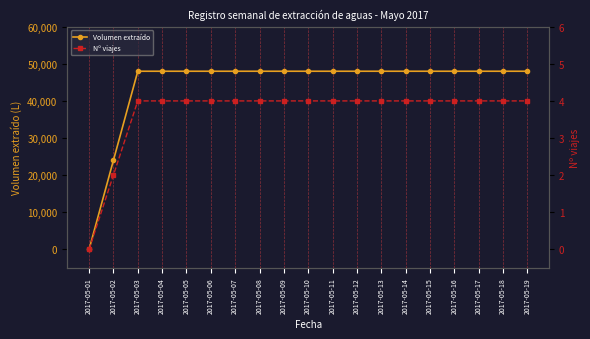

List the labels in order of Volumen extraído value, smallest first.

2017-05-01, 2017-05-02, 2017-05-03, 2017-05-04, 2017-05-05, 2017-05-06, 2017-05-07, 2017-05-08, 2017-05-09, 2017-05-10, 2017-05-11, 2017-05-12, 2017-05-13, 2017-05-14, 2017-05-15, 2017-05-16, 2017-05-17, 2017-05-18, 2017-05-19